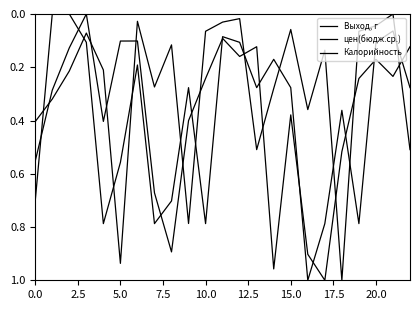

Which series has the widest spread of values?

Выход, г